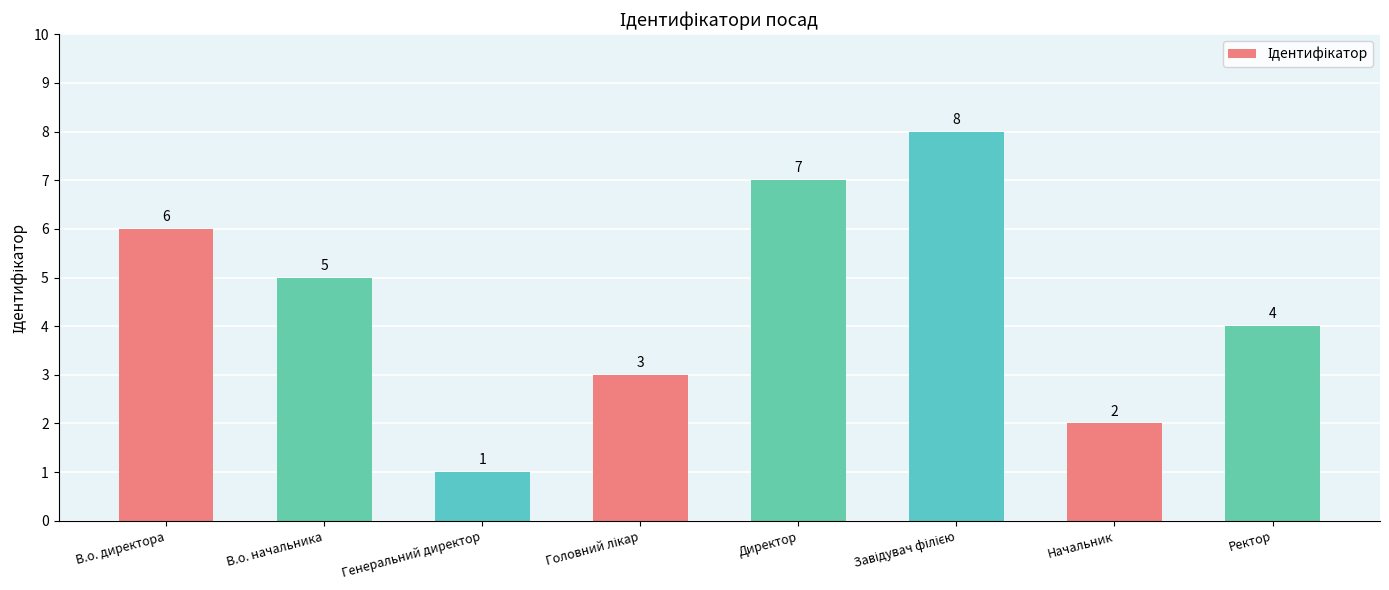

What is the difference between the maximum and minimum values?

7